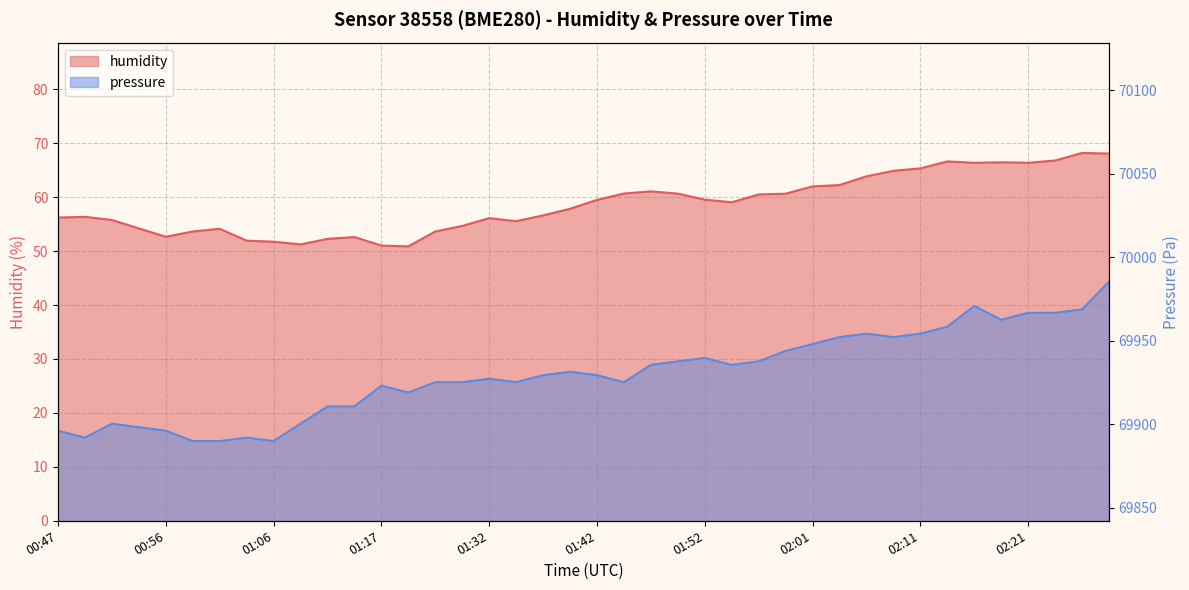

What is the difference between the maximum and minimum values in the humidity series?

17.3